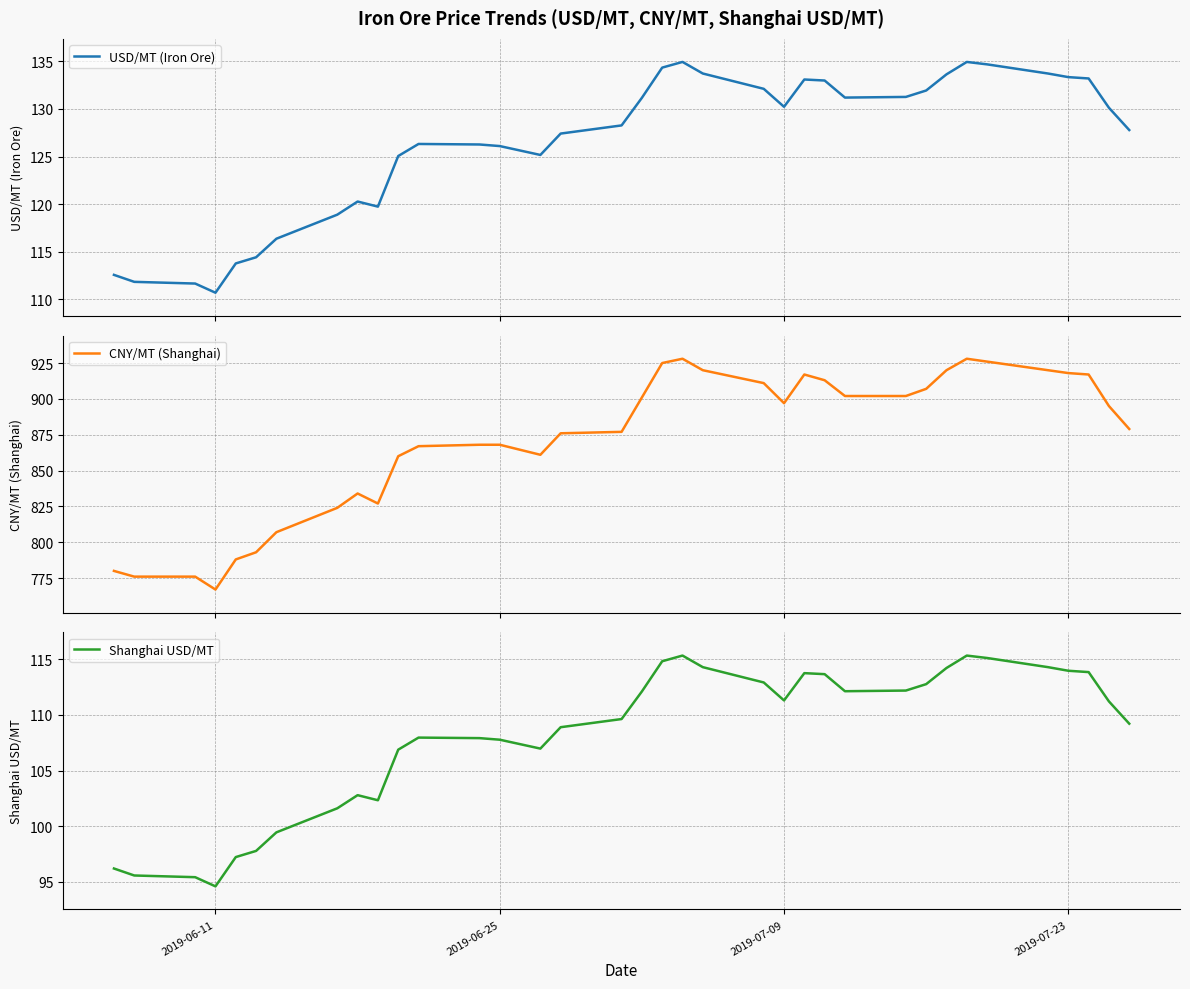

How many series are shown in this chart?

3